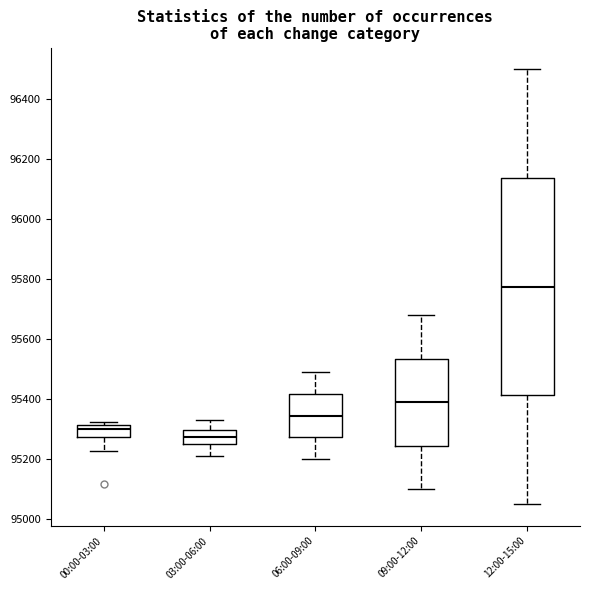

Reading left to right, transcribe this box plot: for each box, give where its median line is, the range the box spans, and where its two whiskers end, as read against the y-axis. The values are not printed on the chart, so give them approximately, as read against the axis.

00:00-03:00: median 95300, box 95280 to 95320, whiskers 95220 to 95320 (just above the box's upper edge)
03:00-06:00: median 95280, box 95260 to 95300, whiskers 95220 to 95340
06:00-09:00: median 95340, box 95280 to 95420, whiskers 95200 to 95500
09:00-12:00: median 95400, box 95240 to 95540, whiskers 95100 to 95680
12:00-15:00: median 95780, box 95420 to 96140, whiskers 95060 to 96500